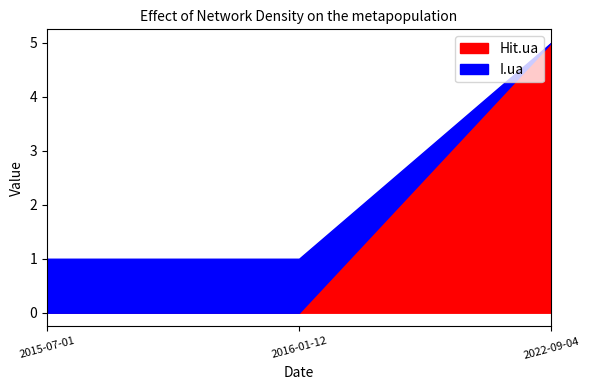

What is the sum of all Hit.ua values?

5